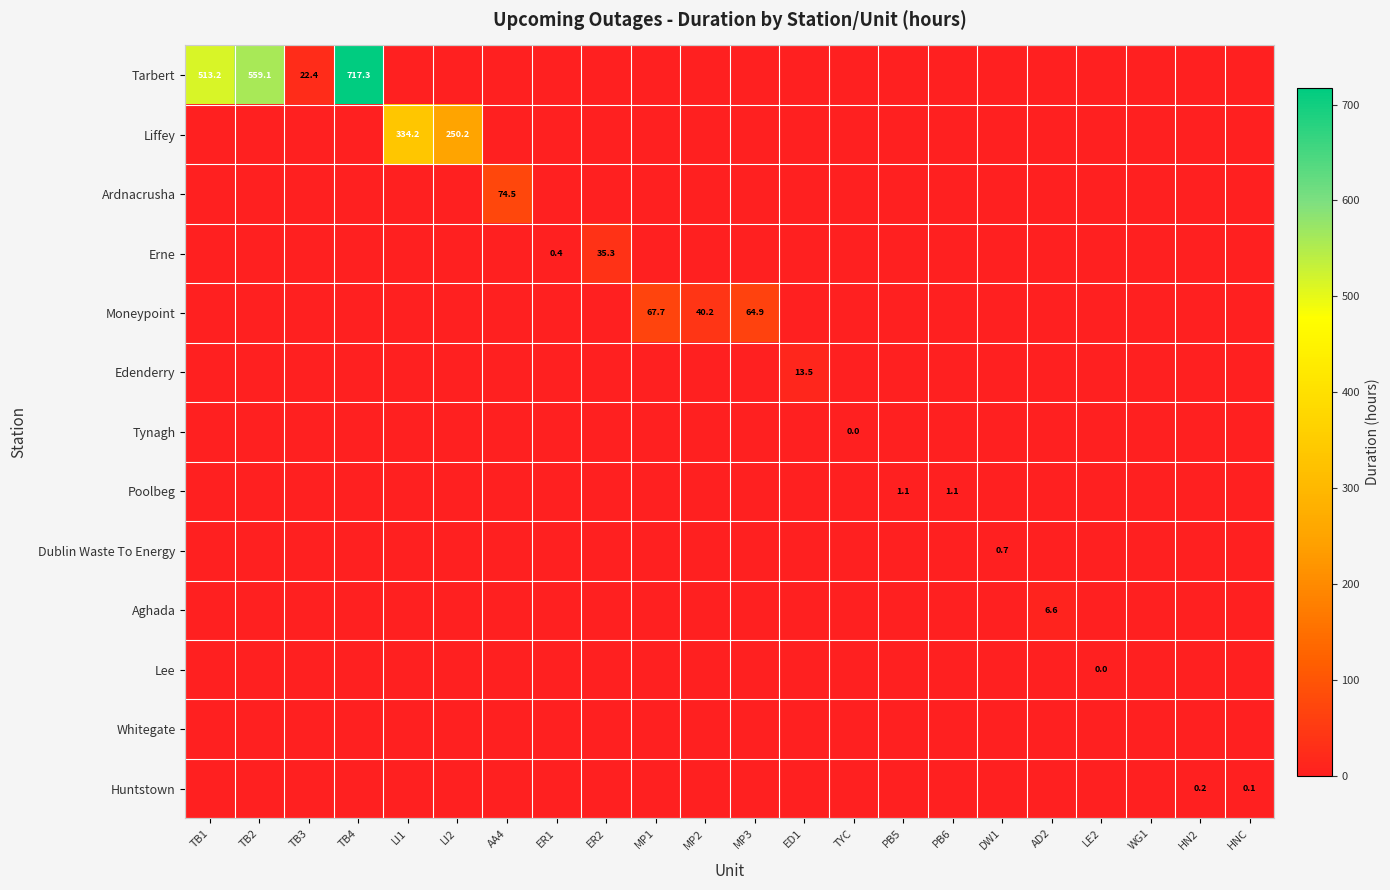

Which series has the largest range (max minus min)?

Tarbert